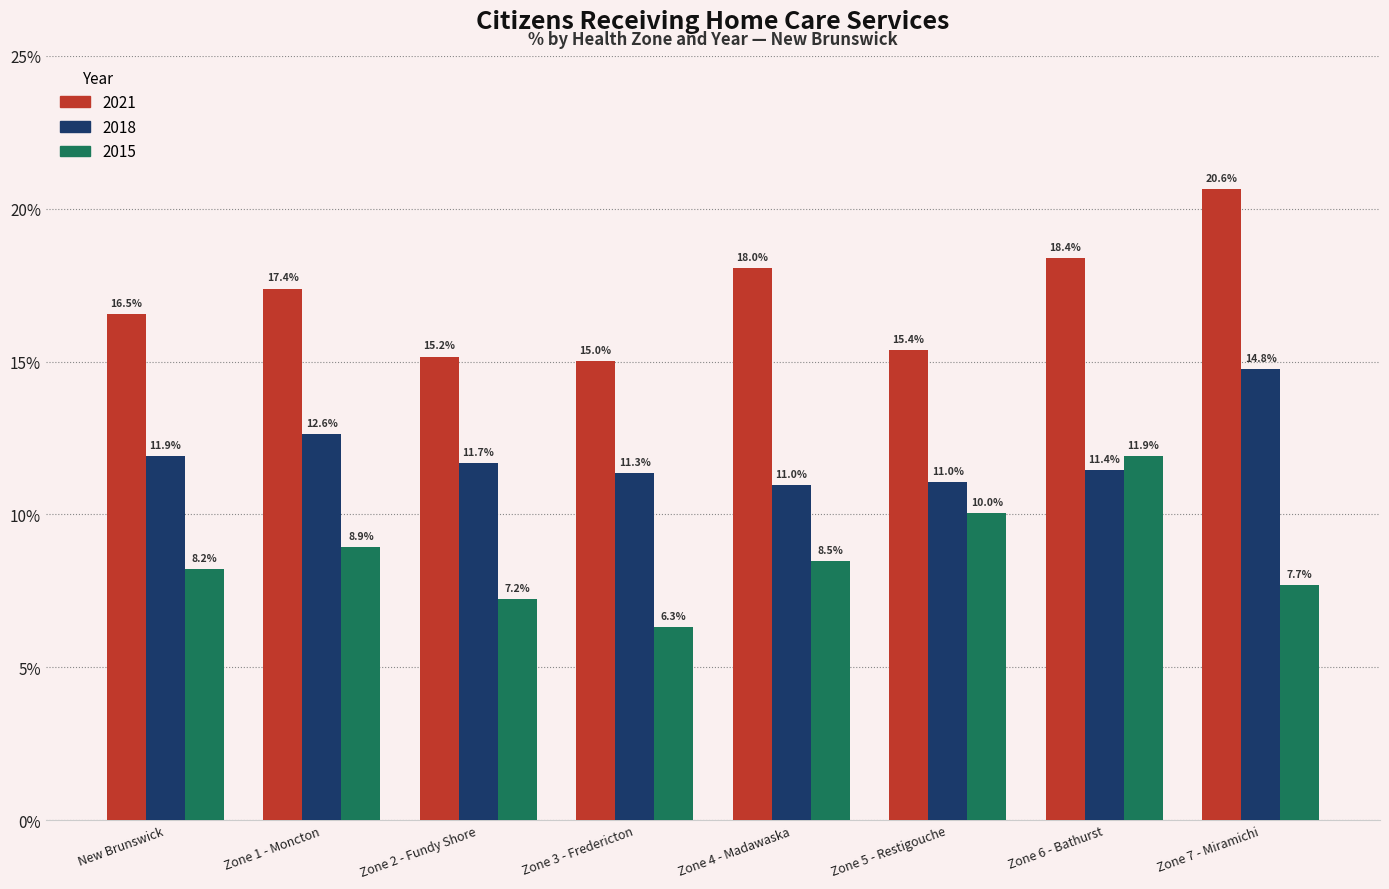

Reading right to left, transcribe all the data shown in this chart.

2021: Zone 7 - Miramichi=20.6	Zone 6 - Bathurst=18.4	Zone 5 - Restigouche=15.4	Zone 4 - Madawaska=18.0	Zone 3 - Fredericton=15.0	Zone 2 - Fundy Shore=15.2	Zone 1 - Moncton=17.4	New Brunswick=16.5
2018: Zone 7 - Miramichi=14.8	Zone 6 - Bathurst=11.4	Zone 5 - Restigouche=11.0	Zone 4 - Madawaska=11.0	Zone 3 - Fredericton=11.3	Zone 2 - Fundy Shore=11.7	Zone 1 - Moncton=12.6	New Brunswick=11.9
2015: Zone 7 - Miramichi=7.7	Zone 6 - Bathurst=11.9	Zone 5 - Restigouche=10.0	Zone 4 - Madawaska=8.5	Zone 3 - Fredericton=6.3	Zone 2 - Fundy Shore=7.2	Zone 1 - Moncton=8.9	New Brunswick=8.2